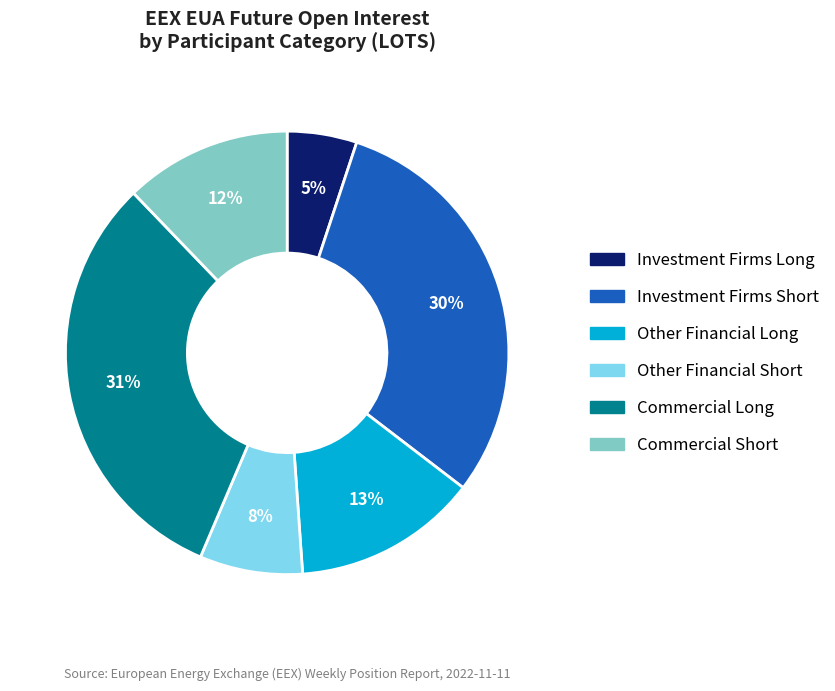

Count the number of slices in the pie.

6